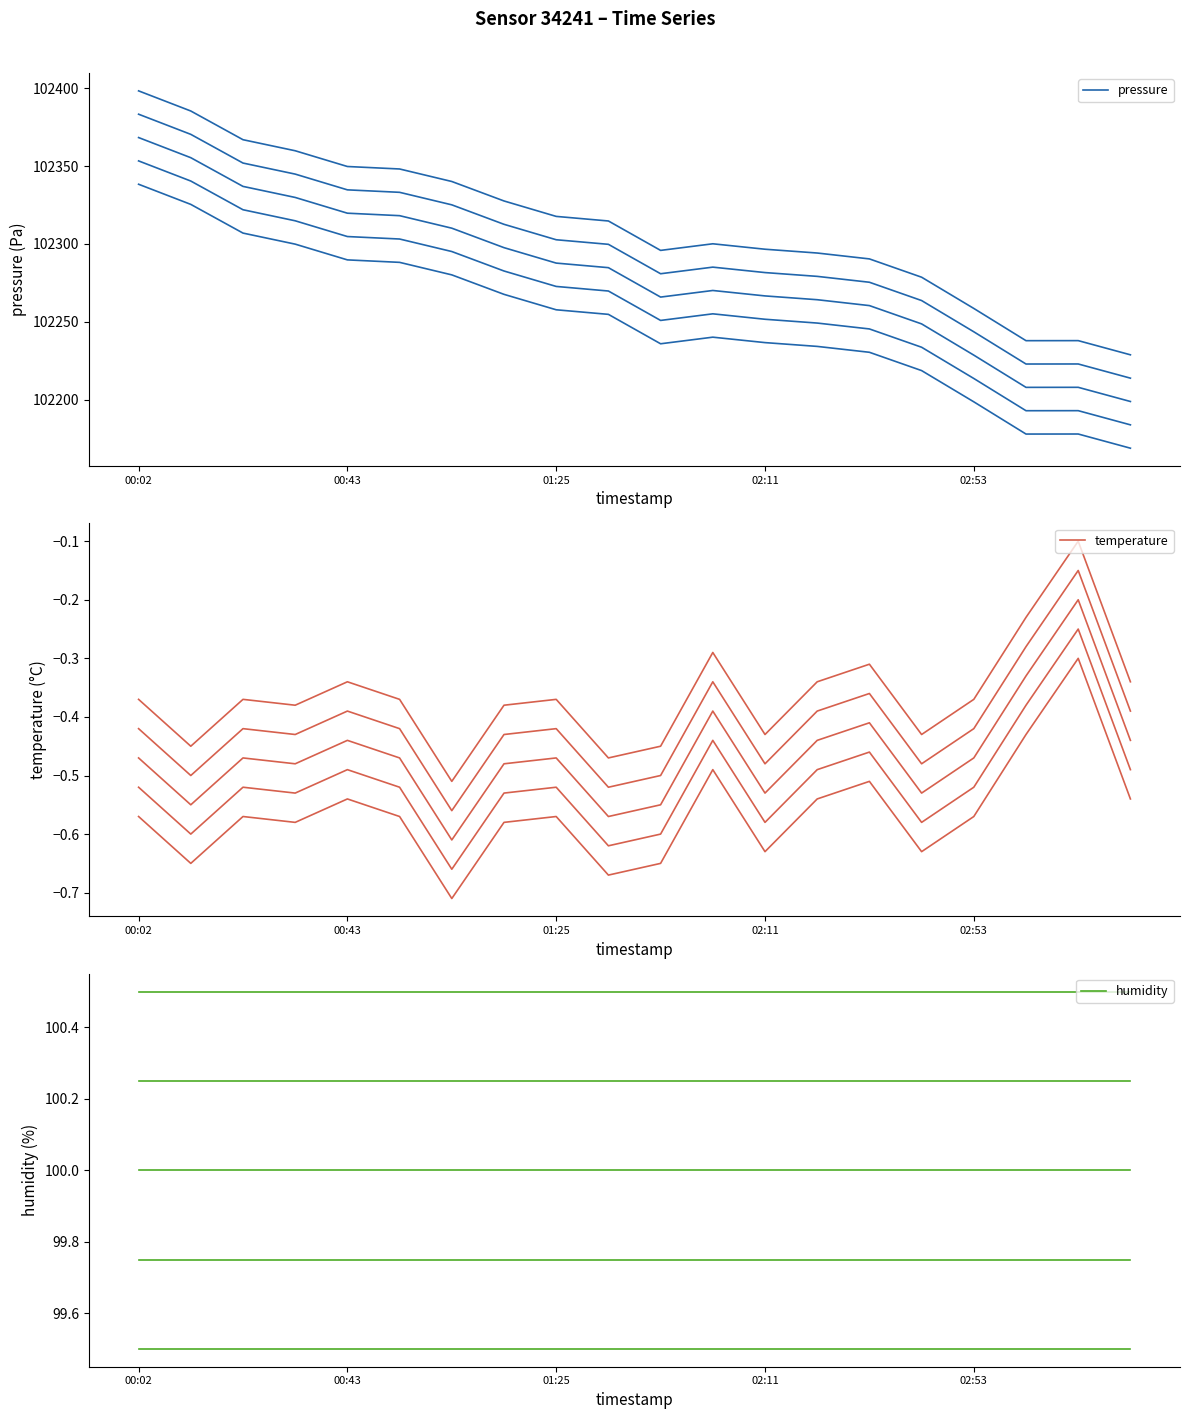

Where is the first local maximum for pressure?

11